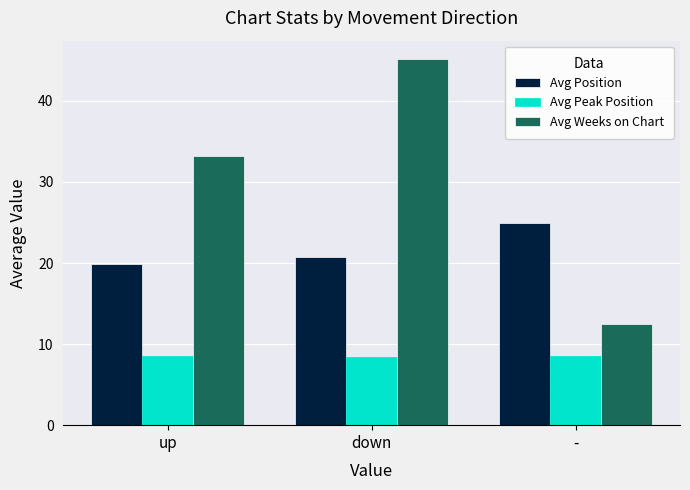

Which series has the largest range (max minus min)?

Avg Weeks on Chart